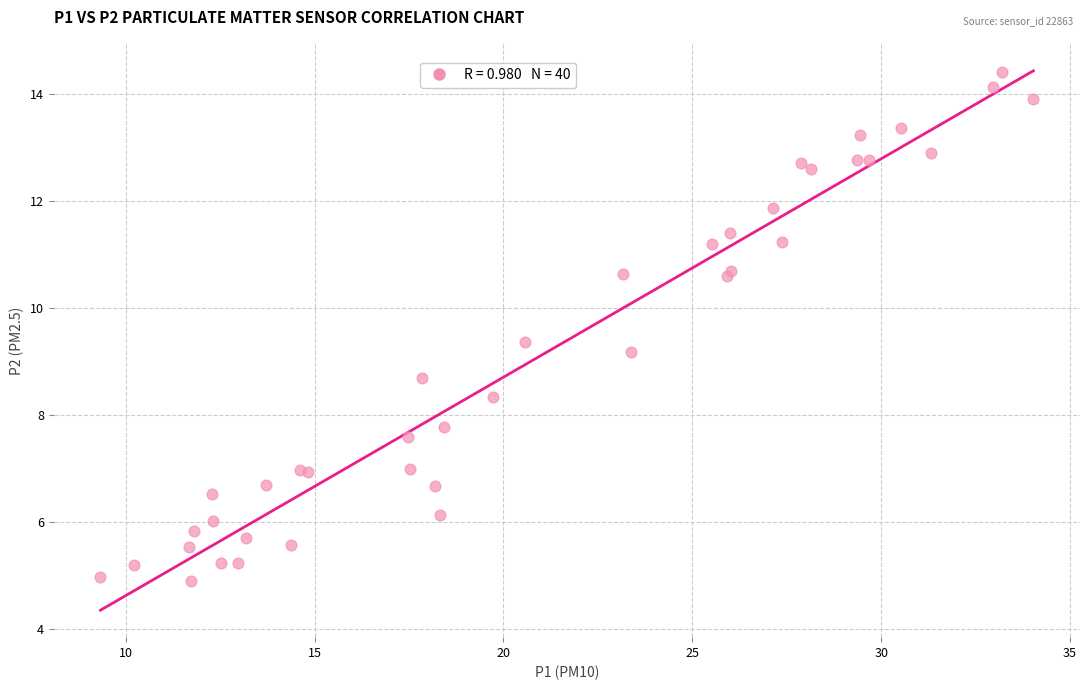

What Y value in the scatter plot is closest to 9?

9.2